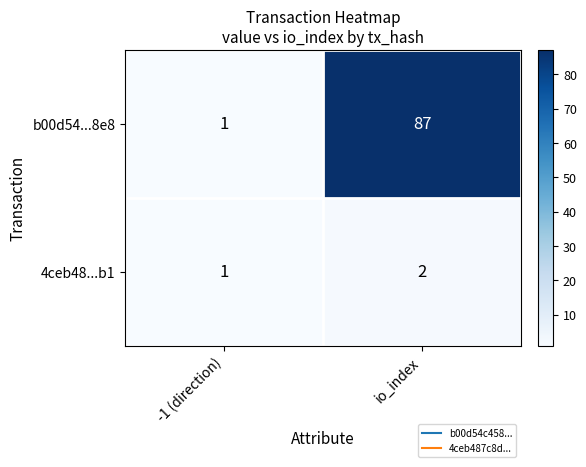

What is the total value across all series at io_index?

89